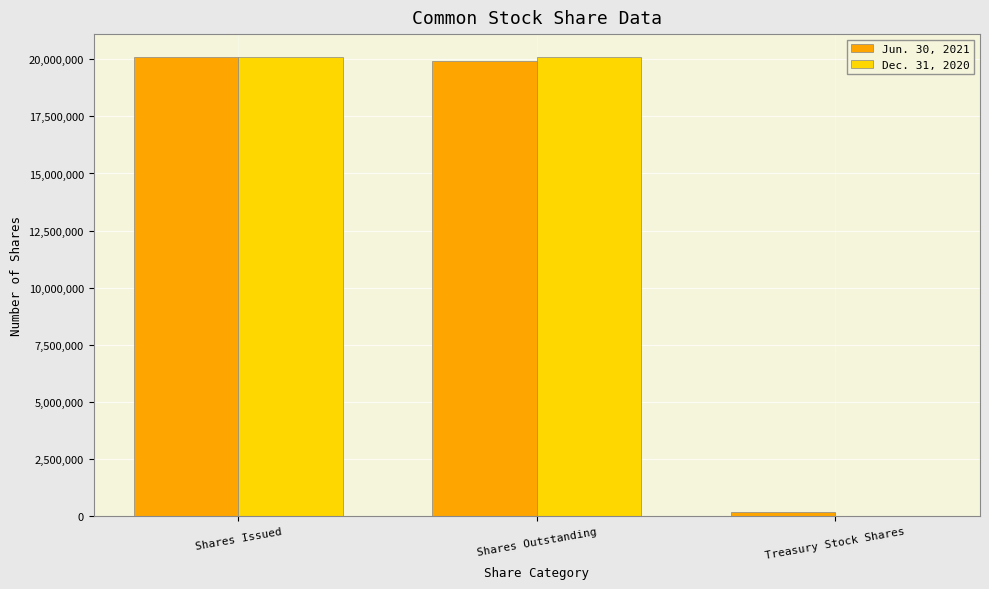

What is the maximum value shown in the chart?

20095116